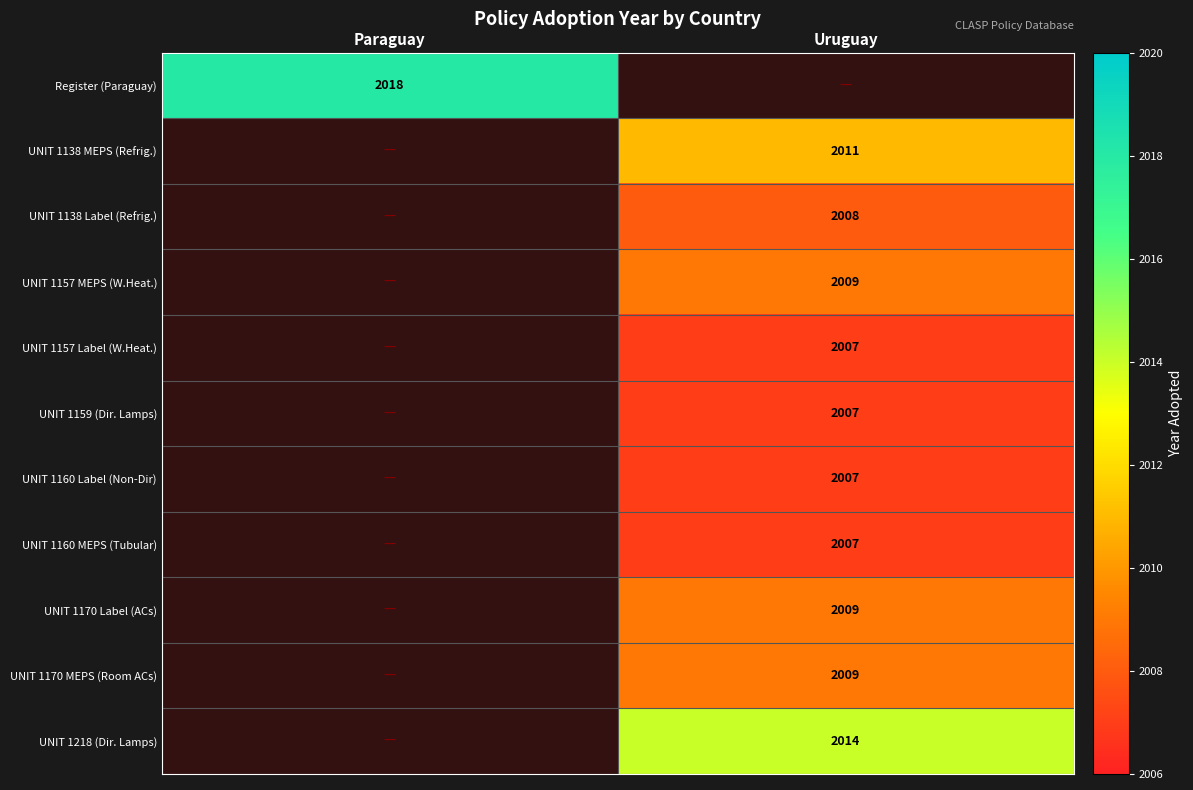

Is it true that UNIT 1157 Label (W.Heat.) equals 2007 at Uruguay?

True